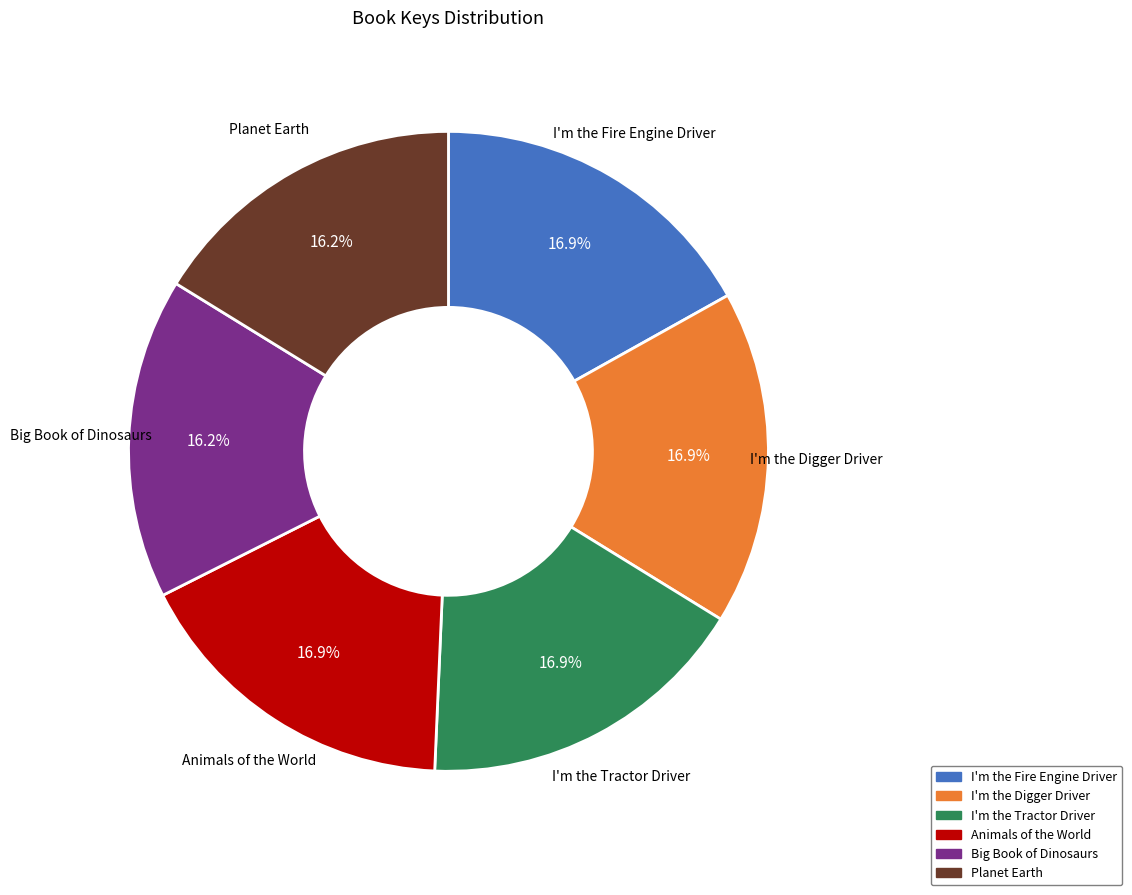

Count the number of slices in the pie.

6